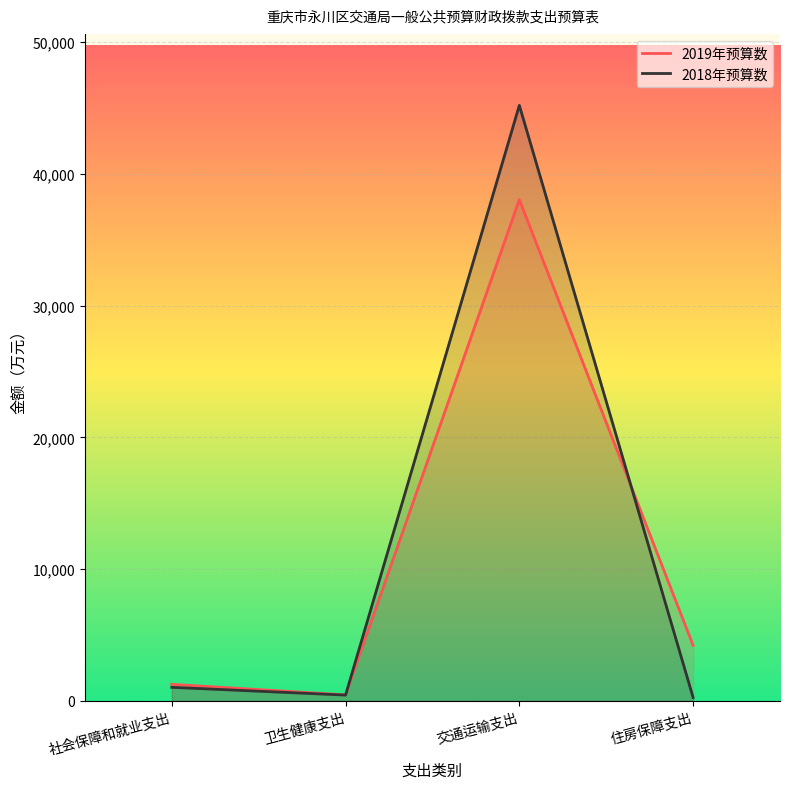

List the series in order of their overall mean, highest first.

2018年预算数, 2019年预算数